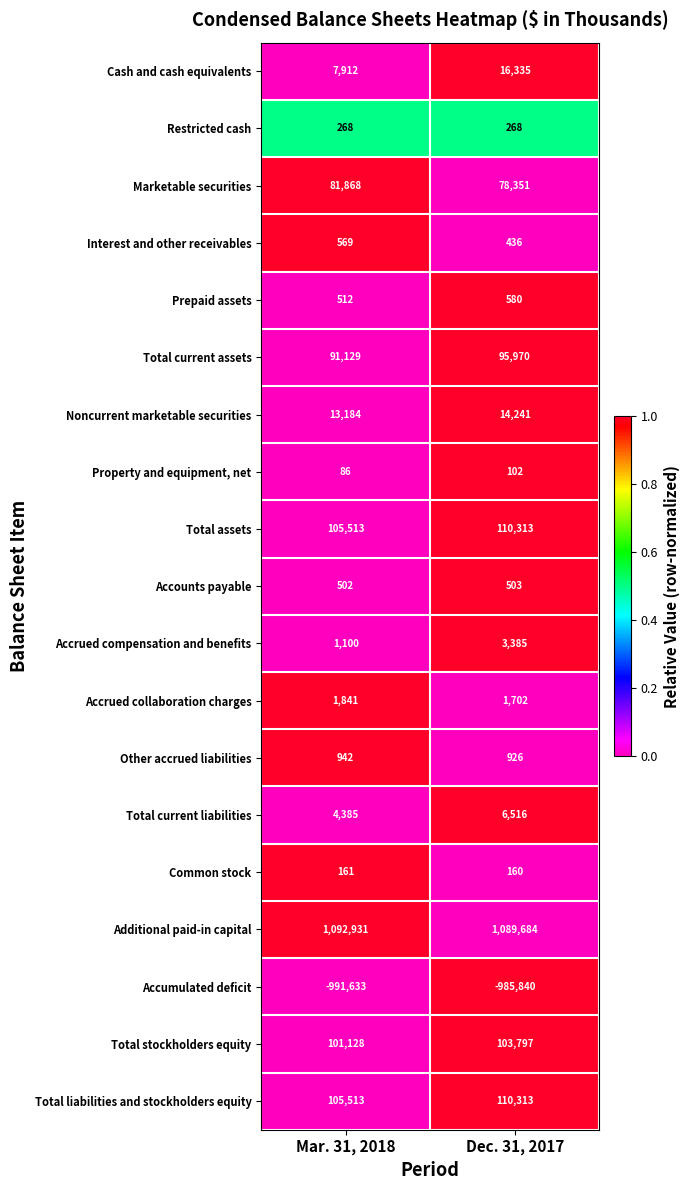

At how many categories does at least one series exceed 0?

2